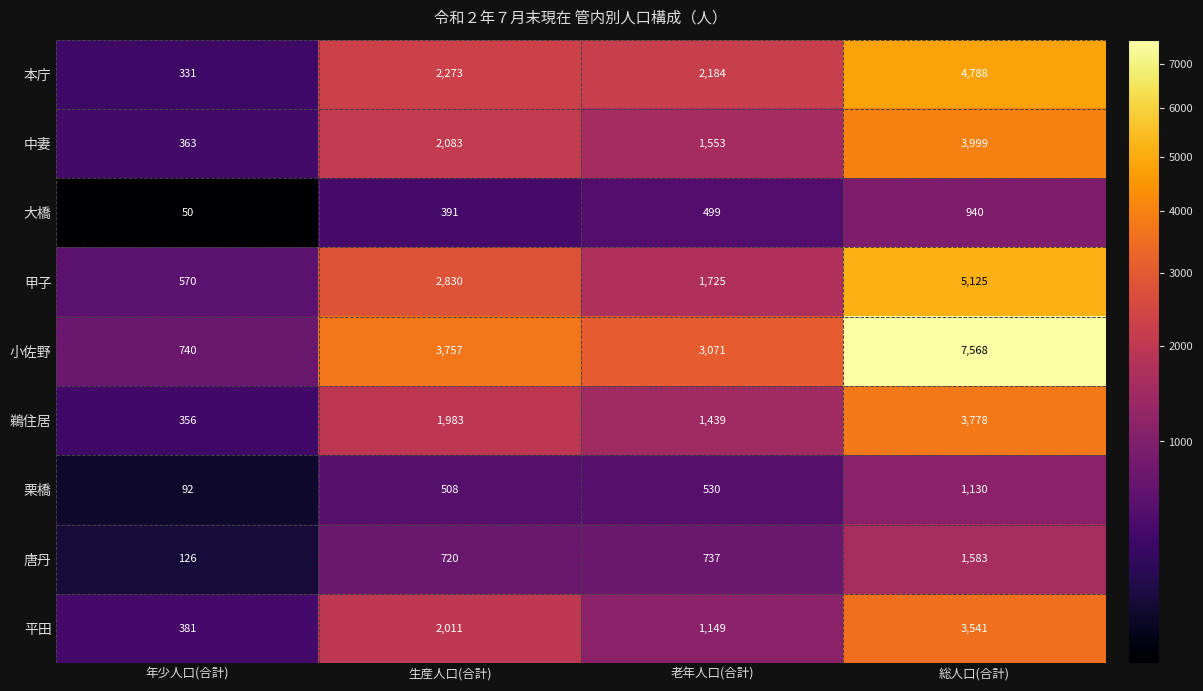

Which series changed the most between 生産人口(合計) and 総人口(合計)?

小佐野